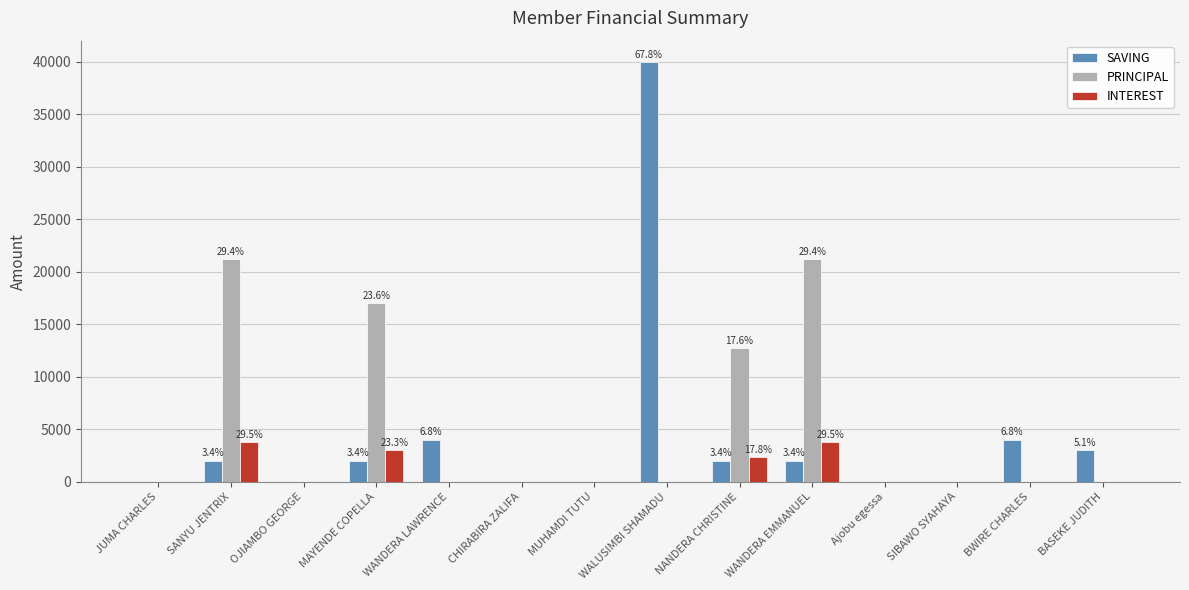

Reading left to right, extract all data points from this chart.

SAVING: 0	2000	0	2000	4000	0	0	40000	2000	2000	0	0	4000	3000
PRINCIPAL: 0	21200	0	17000	0	0	0	0	12700	21200	0	0	0	0
INTEREST: 0	3800	0	3000	0	0	0	0	2300	3800	0	0	0	0